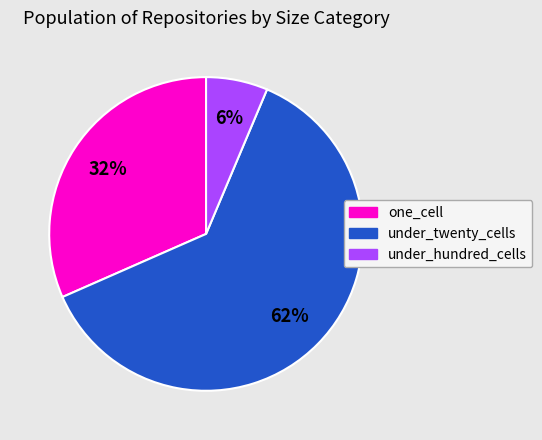

To the nearest percent, what is the average slice percentage?

33%